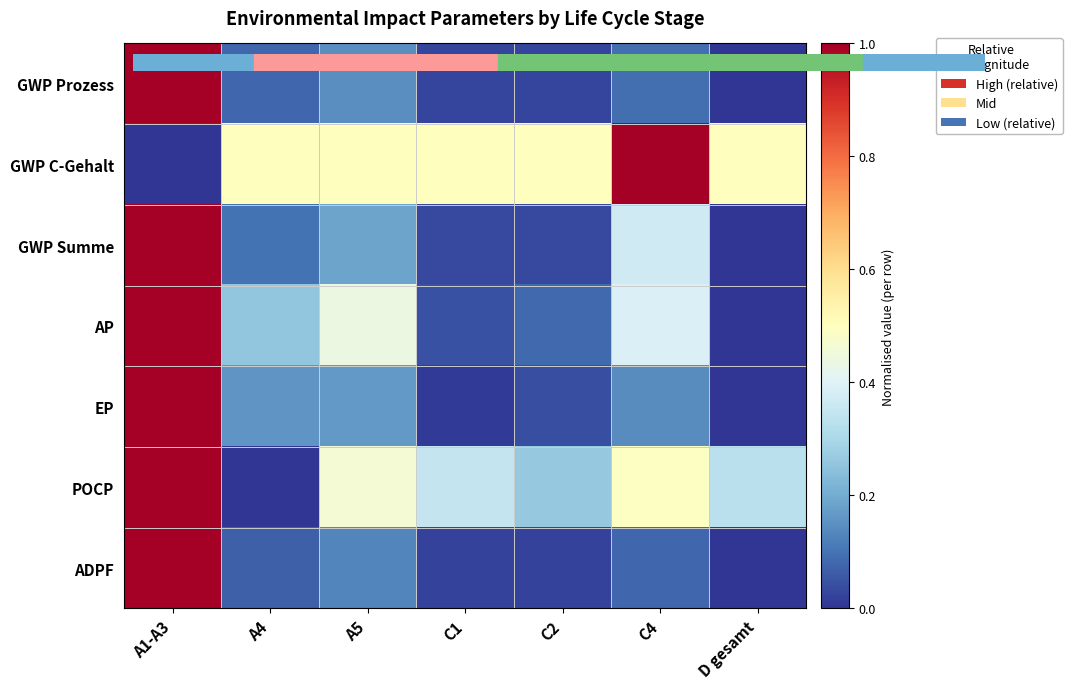

Reading left to right, transcribe all the data shown in this chart.

GWP Prozess: A1-A3=1.0	A4=0.1	A5=0.1	C1=0.0	C2=0.0	C4=0.1	D gesamt=0.0
GWP C-Gehalt: A1-A3=0.0	A4=0.5	A5=0.5	C1=0.5	C2=0.5	C4=1.0	D gesamt=0.5
GWP Summe: A1-A3=1.0	A4=0.1	A5=0.2	C1=0.0	C2=0.0	C4=0.4	D gesamt=0.0
AP: A1-A3=1.0	A4=0.3	A5=0.4	C1=0.0	C2=0.1	C4=0.4	D gesamt=0.0
EP: A1-A3=1.0	A4=0.2	A5=0.2	C1=0.0	C2=0.0	C4=0.1	D gesamt=0.0
POCP: A1-A3=1.0	A4=0.0	A5=0.5	C1=0.3	C2=0.3	C4=0.5	D gesamt=0.3
ADPF: A1-A3=1.0	A4=0.1	A5=0.1	C1=0.0	C2=0.0	C4=0.1	D gesamt=0.0